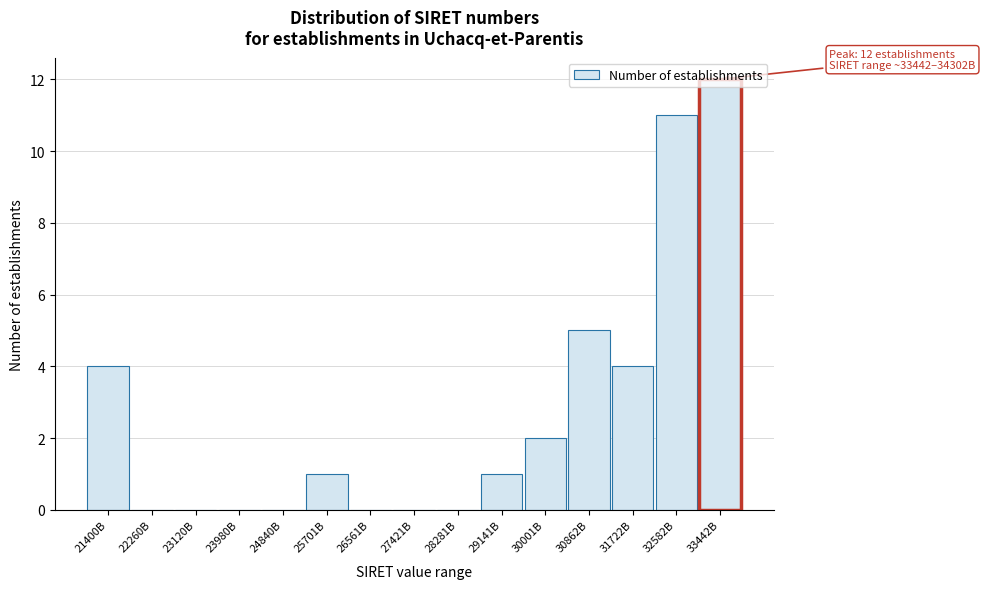

Between 24840B and 30001B, which is larger?

30001B